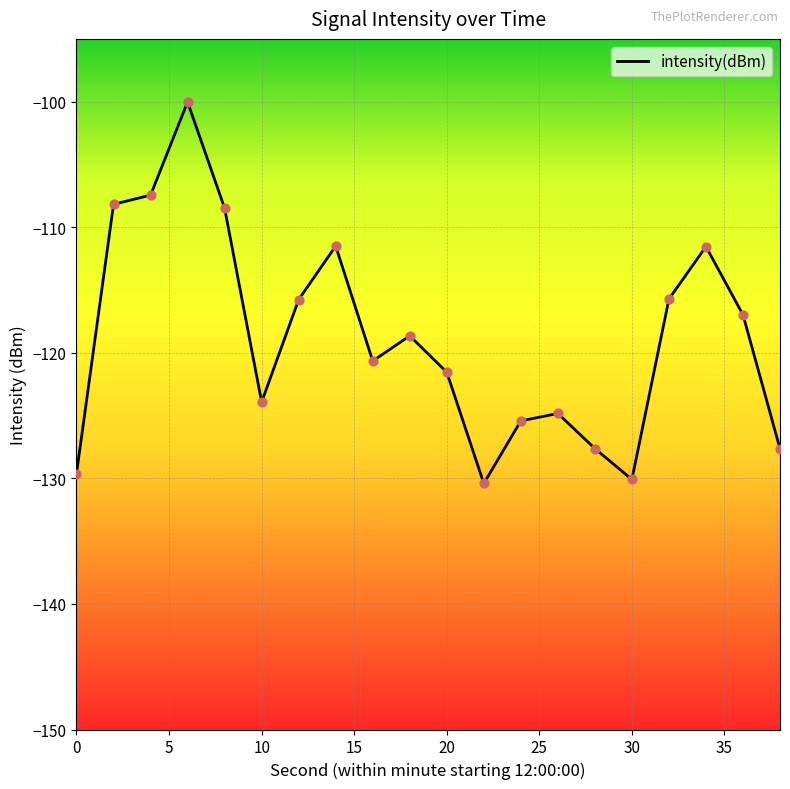

What is the difference between the maximum and minimum values?

30.4